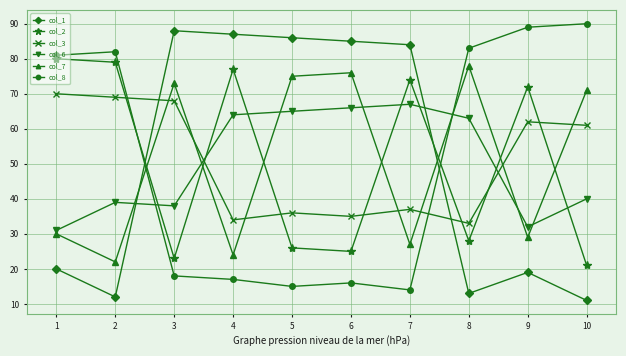

At which label does col_3 reach its minimum?

8